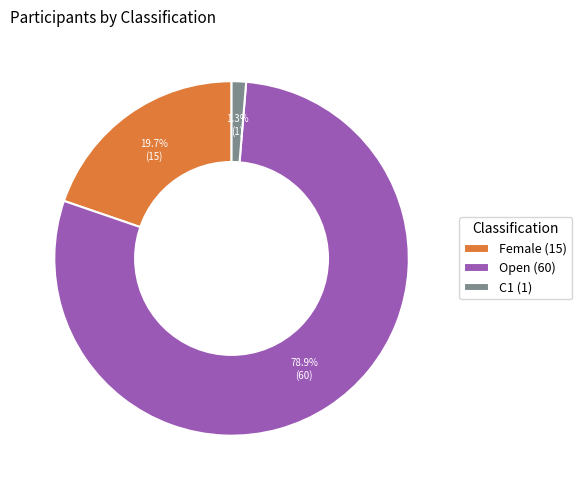

Does any single category account for the majority?

Yes